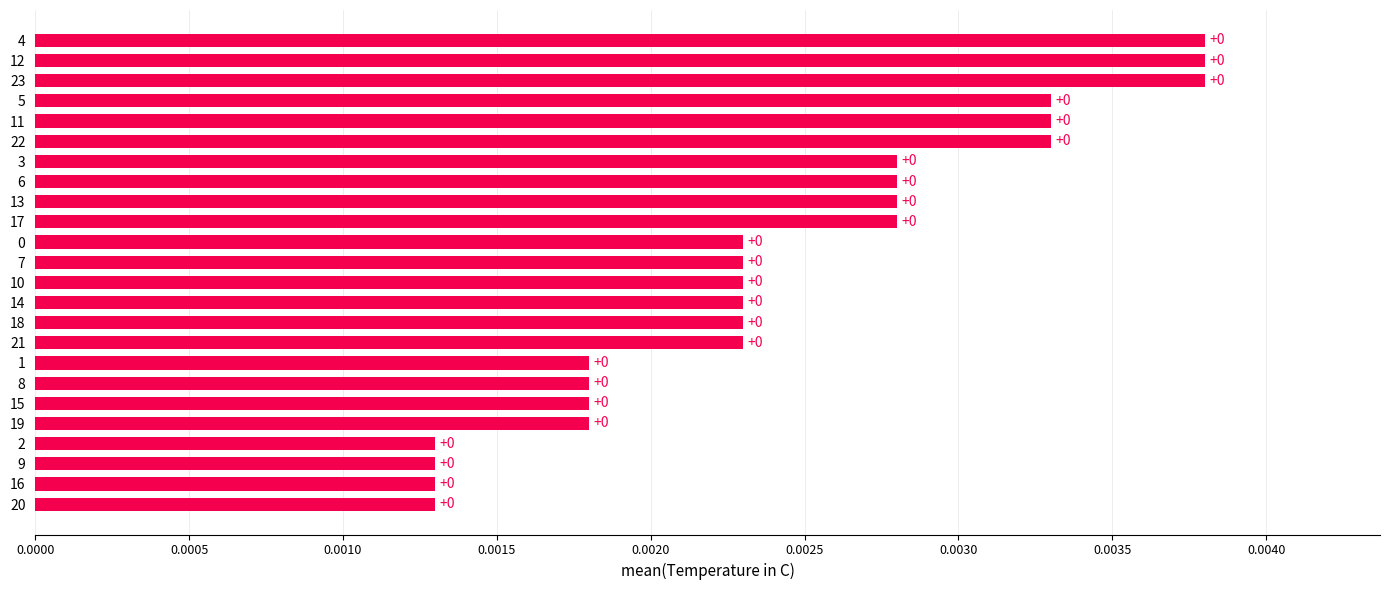

Between 13 and 15, which is larger?

13